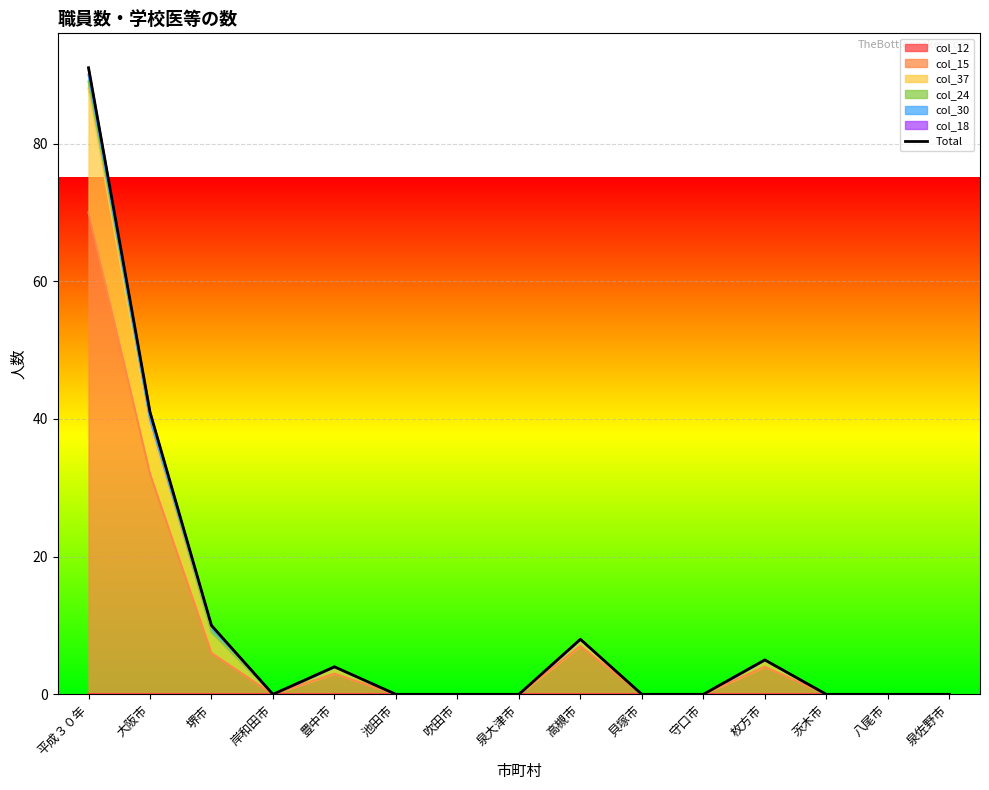

How many lines are shown in the chart?

1